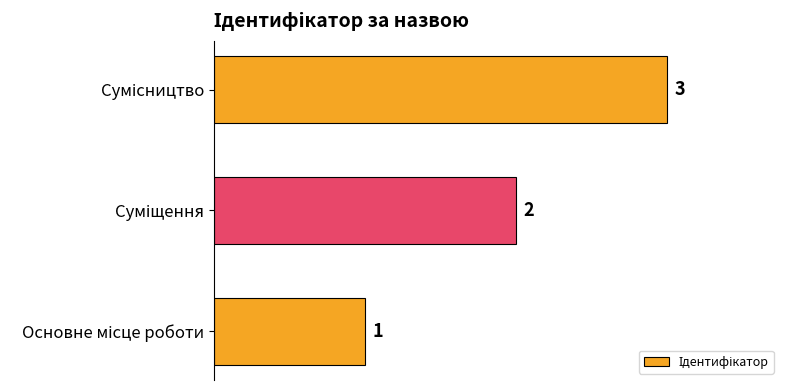

What is the difference between the maximum and minimum values?

2